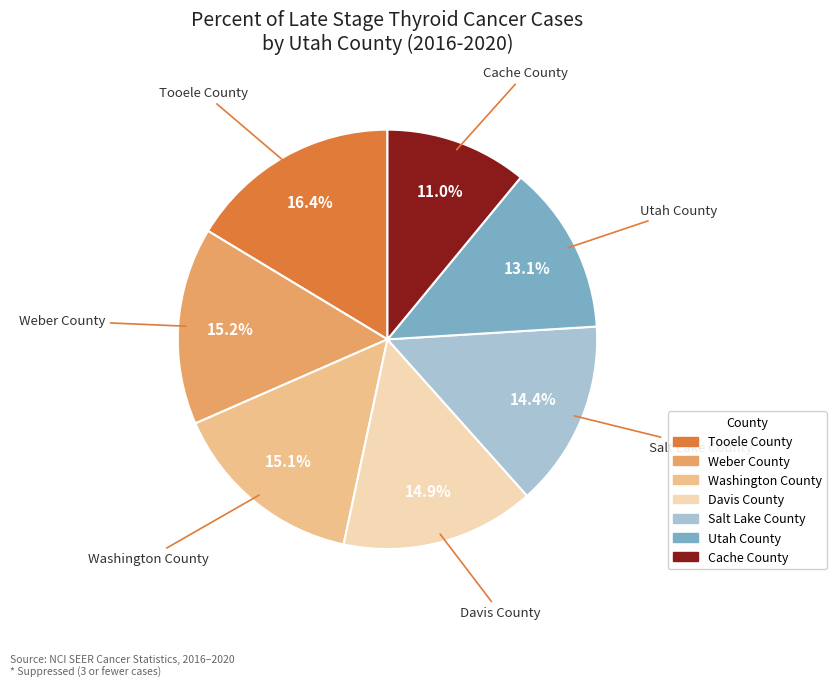

What percentage is the Davis County slice, to the nearest percent?

15%